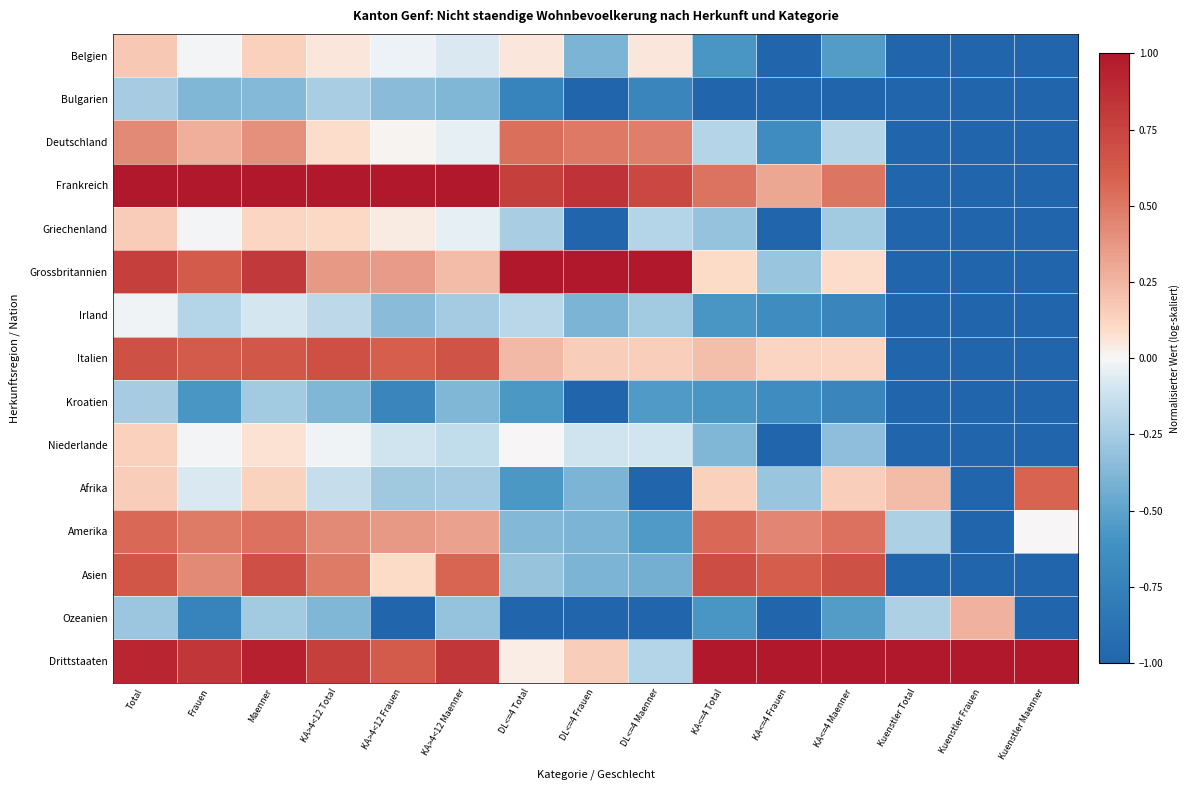

At how many categories does at least one series exceed 0?

15